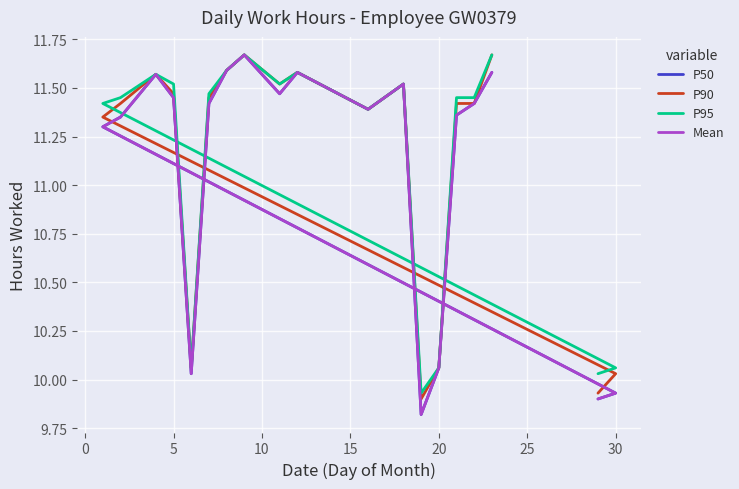

The Mean series shows 6.2 at 17. True or false?

False